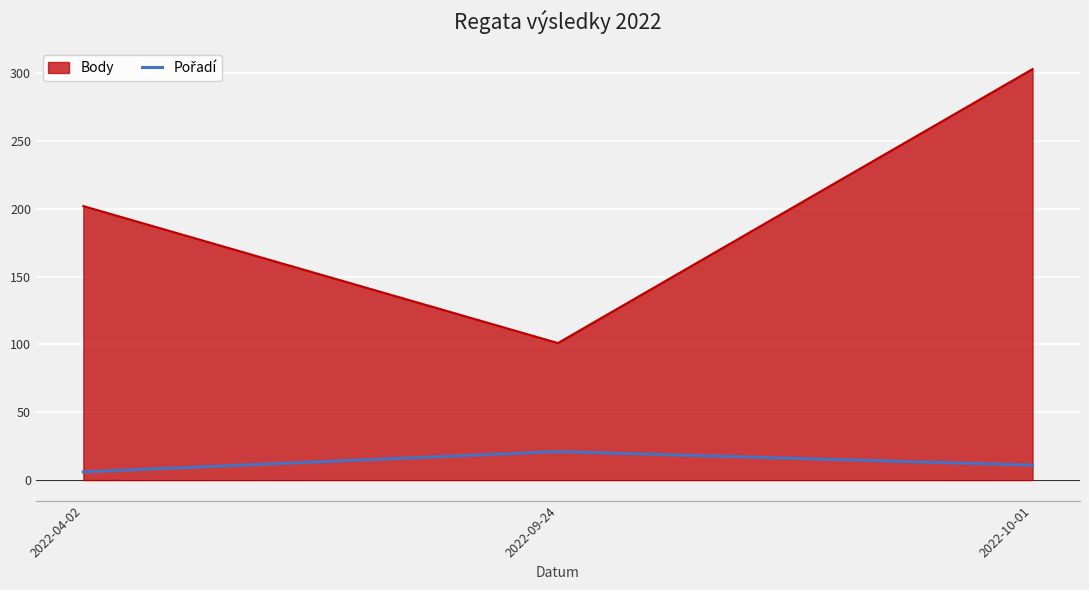

At which category does the chart reach its peak across all series?

2022-10-01